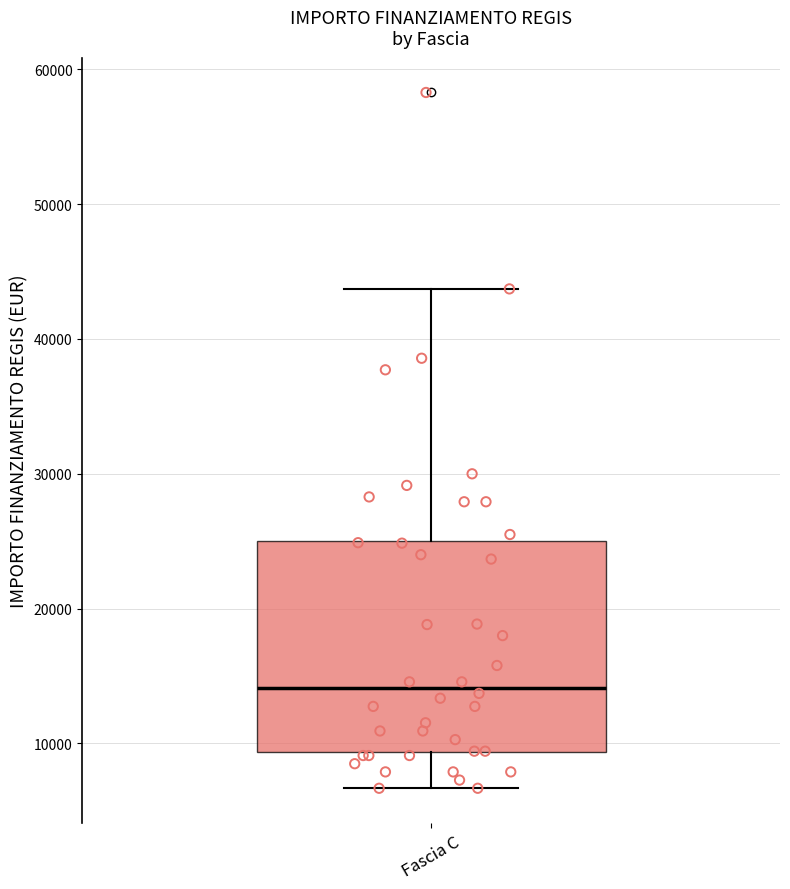

Where does the median line of the box for Fascia C sit on the y-axis? The values are not printed on the chart, so give them approximately, as read against the axis.

14000